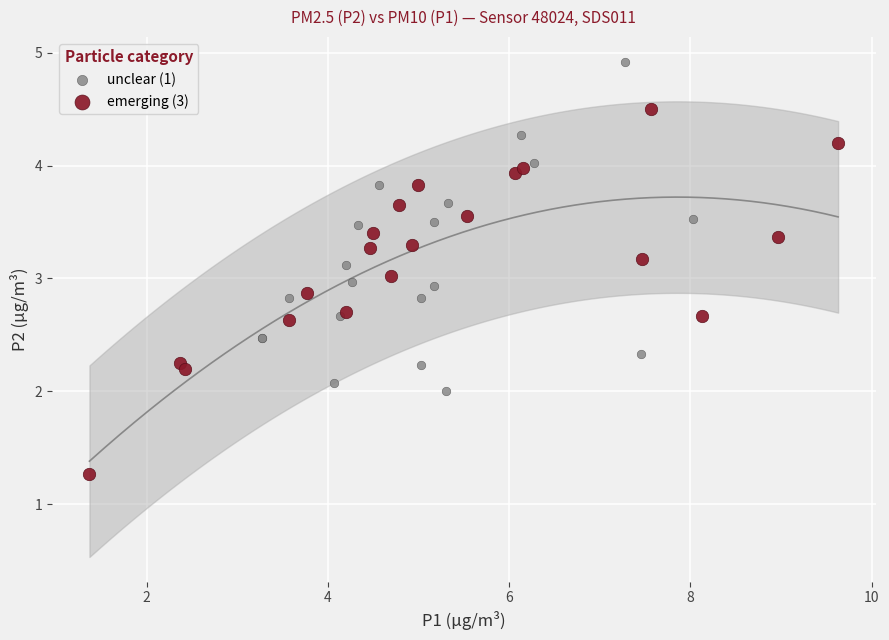

Which series reaches the maximum Y coordinate?

unclear (1)